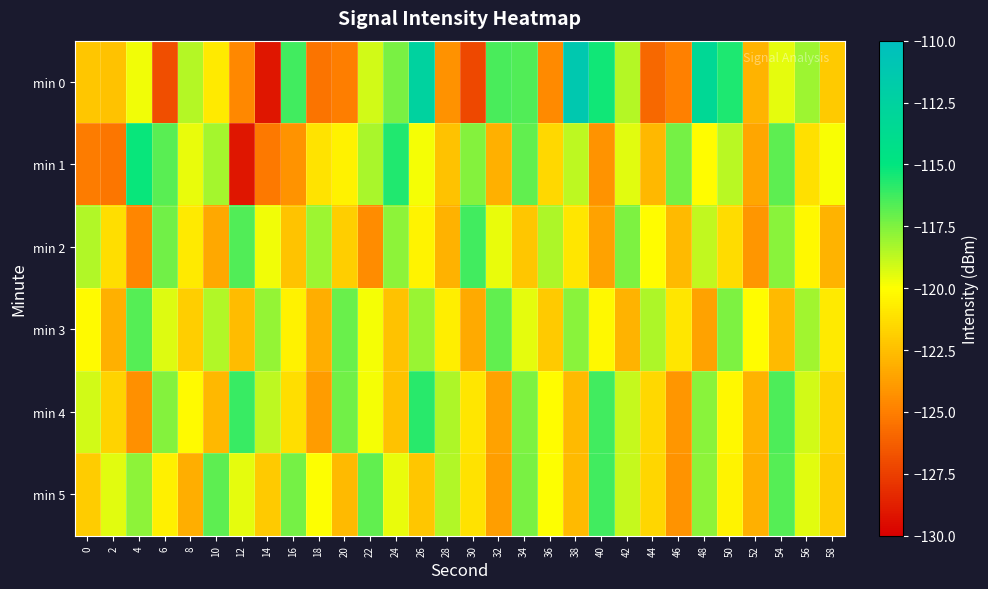

How many series are shown in this chart?

6